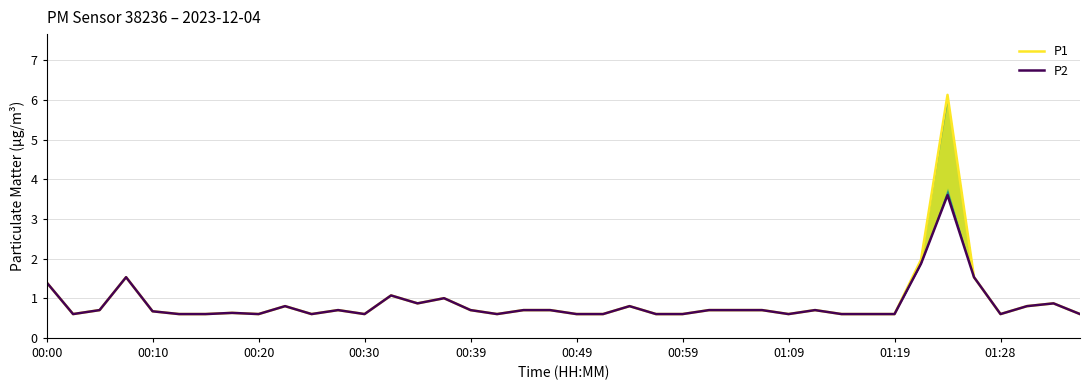

What is the sum of the P1 values at 10 and 14?

1.5